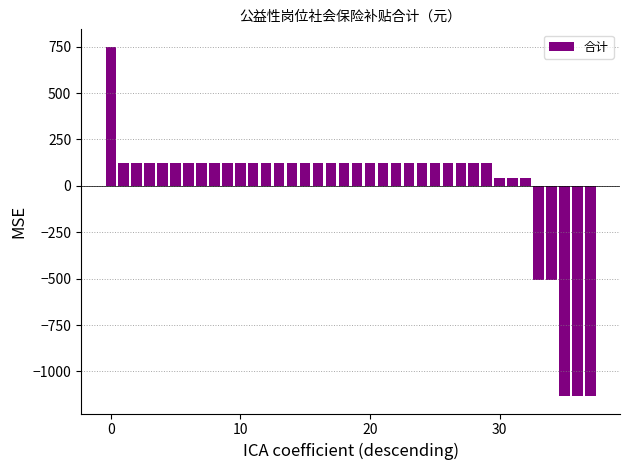

How many values are below 121?

8